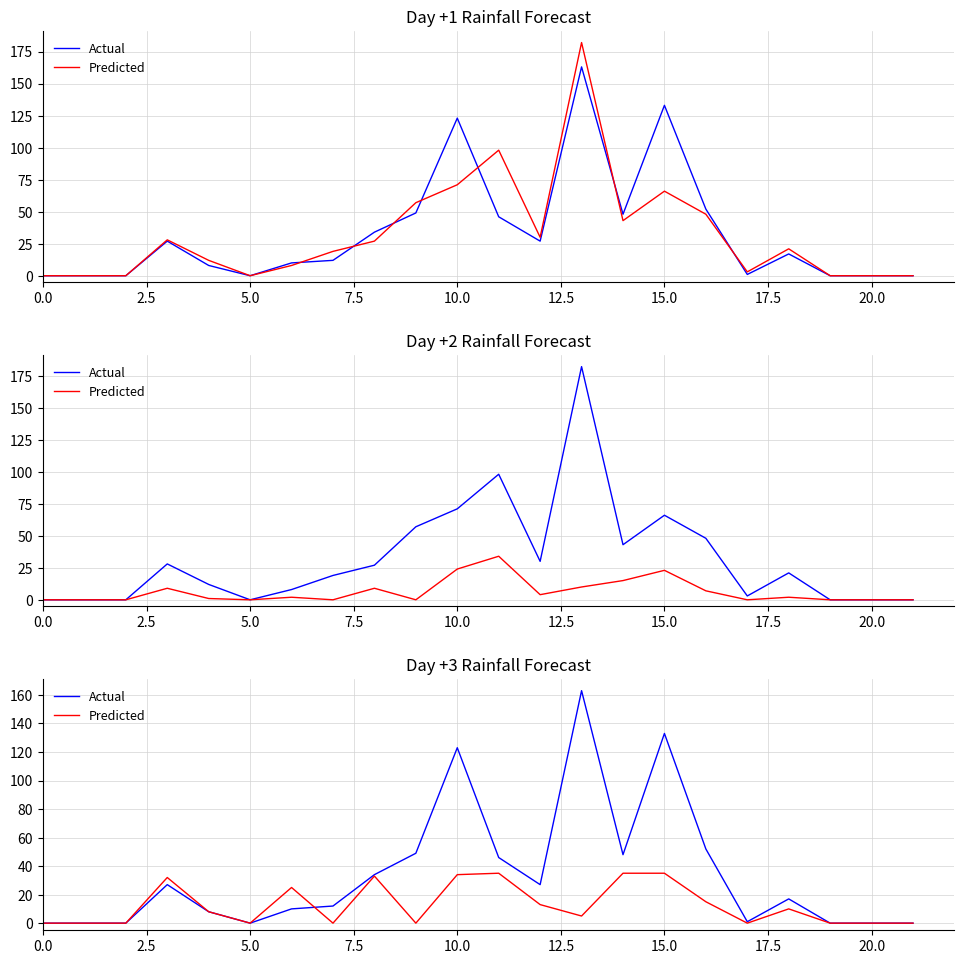

Which series has the largest range (max minus min)?

Actual